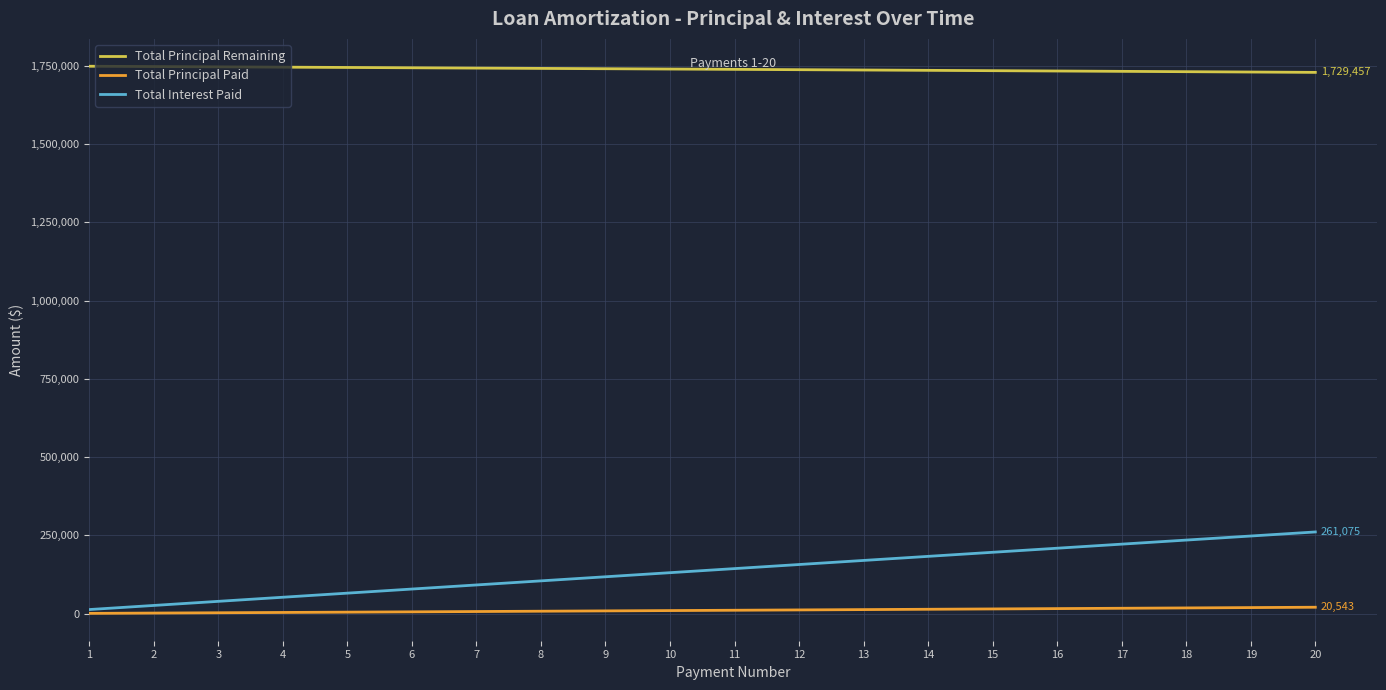

Between 5 and 20, which series saw the biggest shift?

Total Interest Paid